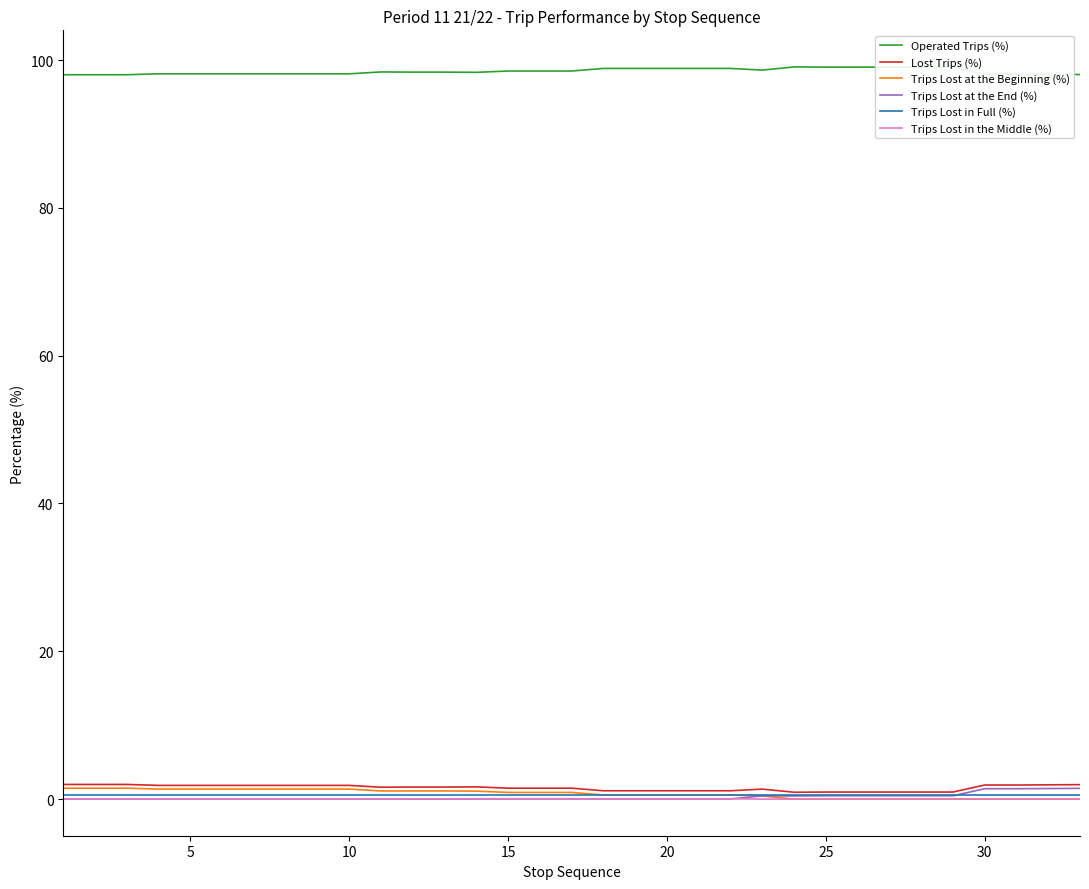

Which series has the largest total across all categories?

Operated Trips (%)